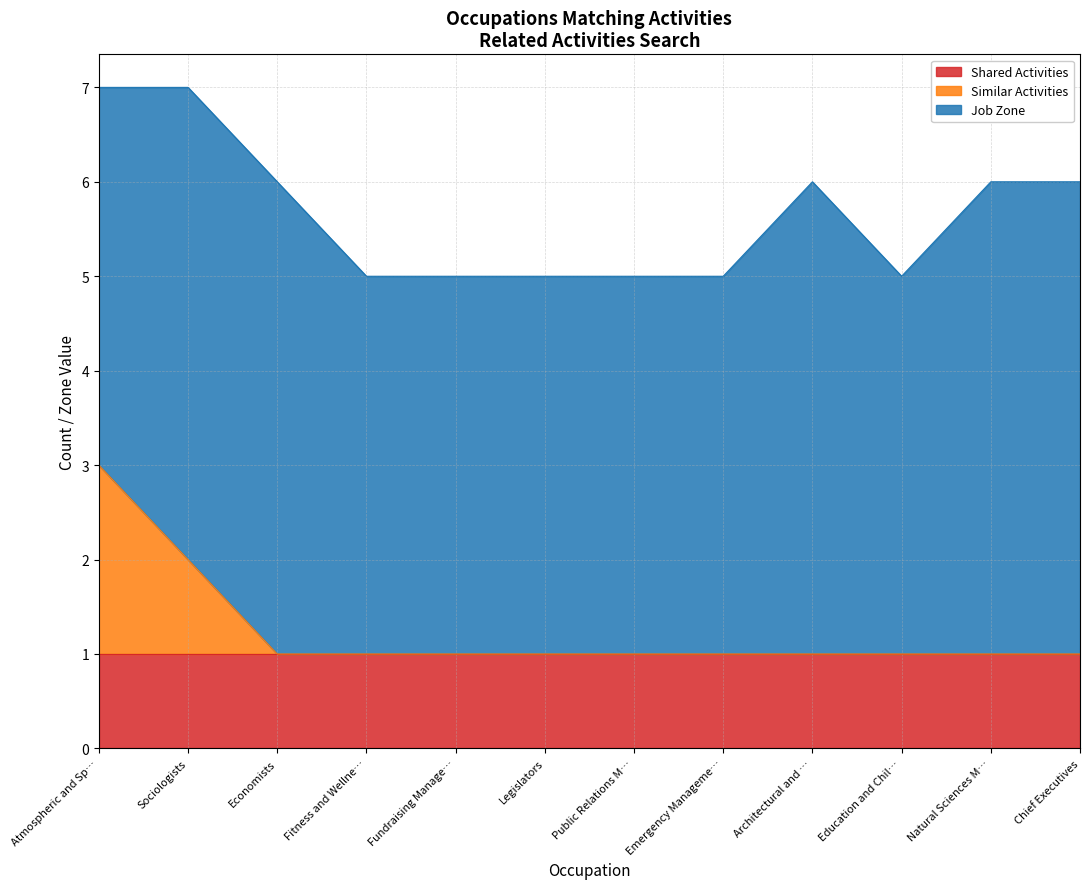

In Job Zone, how many points are lower than both neighbors (excluding endpoints)?

1